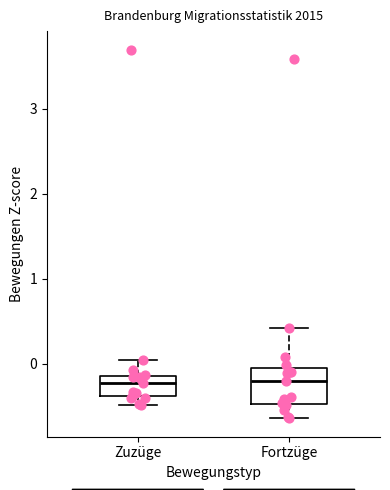

Reading left to right, transcribe this box plot: for each box, give where its median line is, the range the box spans, and where its two whiskers end, as read against the y-axis. The values are not printed on the chart, so give them approximately, as read against the axis.

Zuzüge: median -0.2, box -0.4 to -0.1, whiskers -0.5 to 0.0
Fortzüge: median -0.2, box -0.5 to -0.1, whiskers -0.6 to 0.4